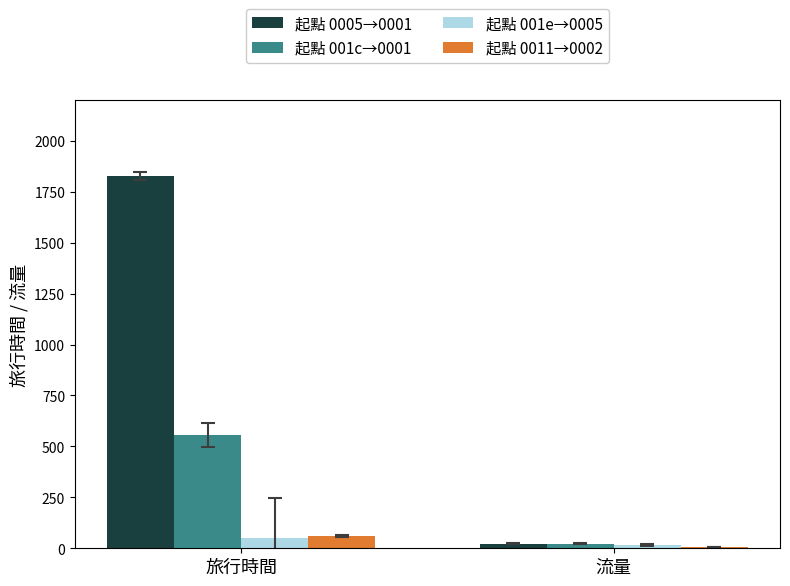

What is the sum of the 起點 0005→0001 values at 流量 and 旅行時間?

1852